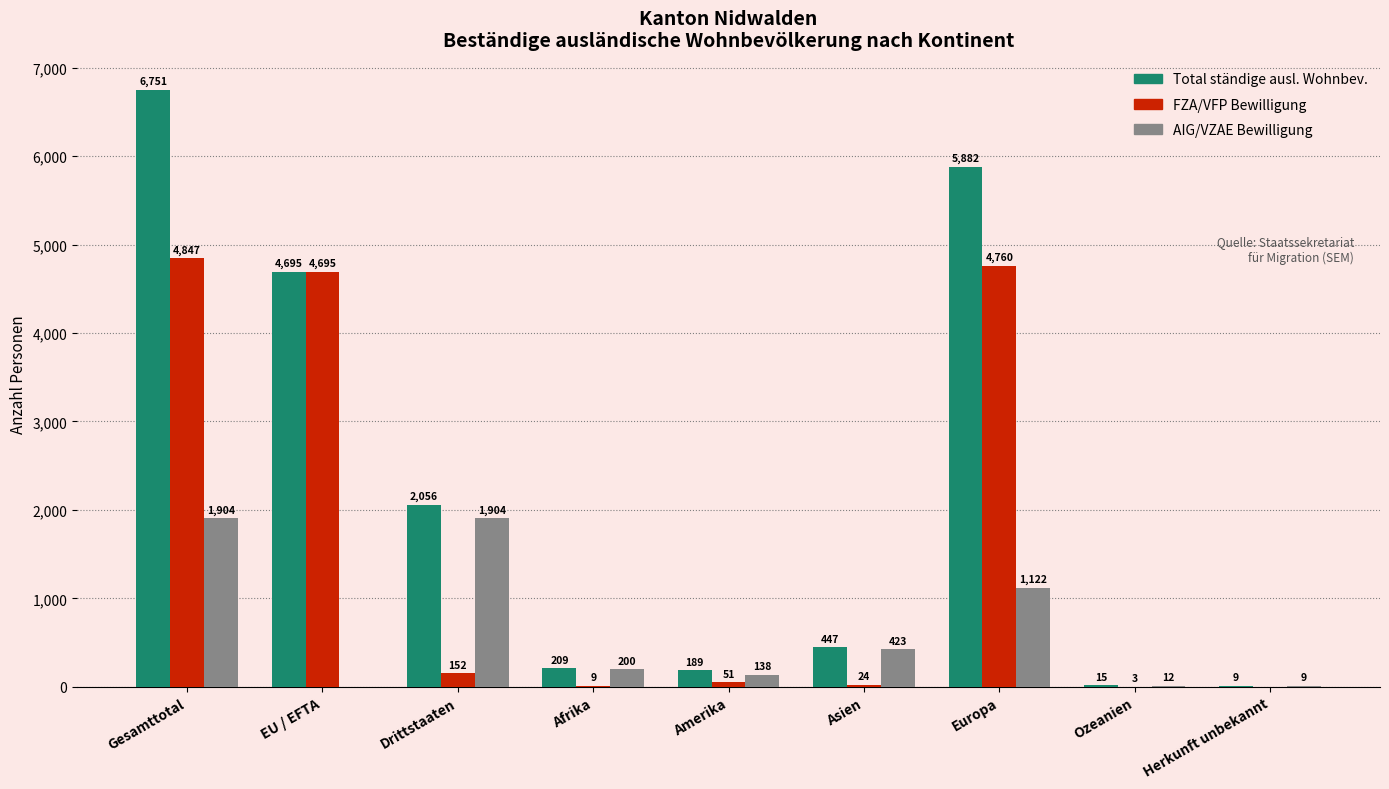

At which category is the sum across all series the highest?

Gesamttotal